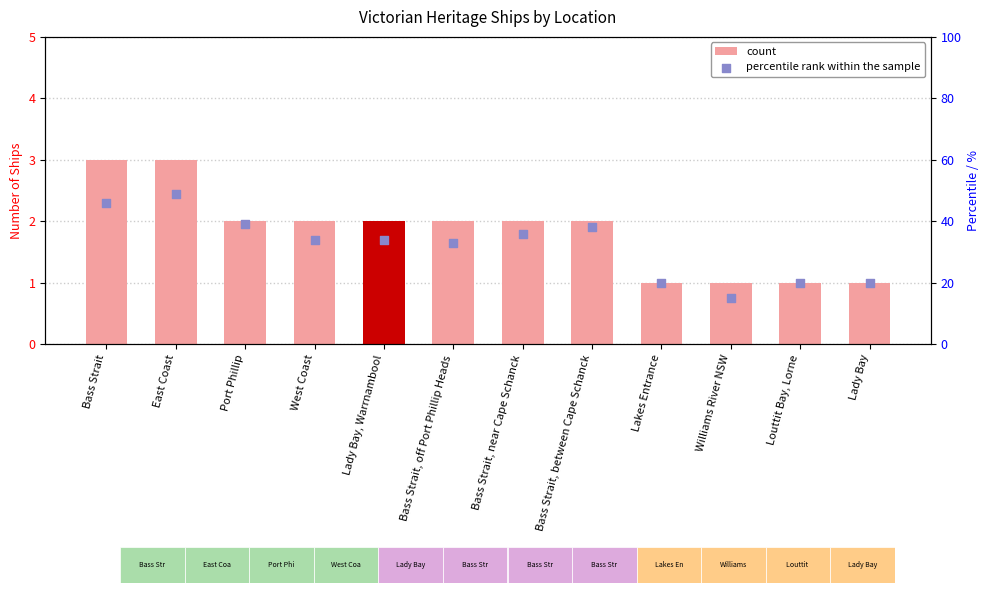

At which category is the sum across all series the highest?

East Coast